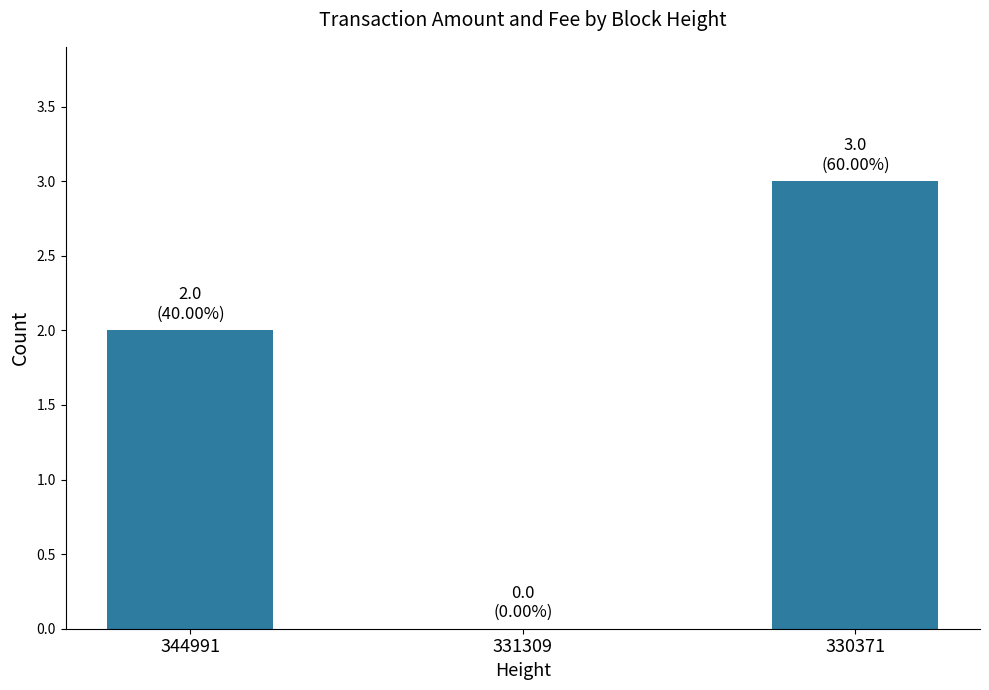

What is the maximum value shown in the chart?

3